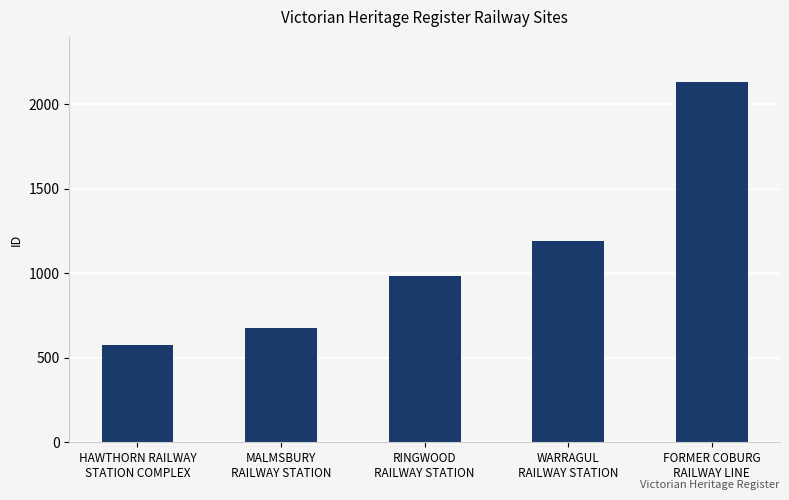

What is the sum of the values at RINGWOOD
RAILWAY STATION and HAWTHORN RAILWAY
STATION COMPLEX?

1562